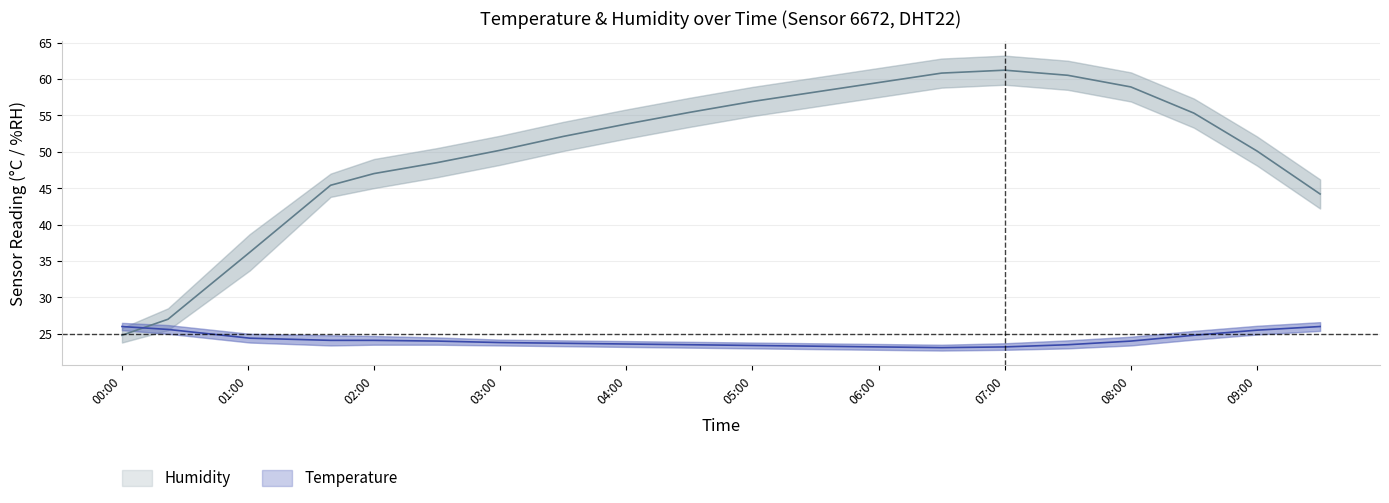

How many categories are shown in the chart?

20